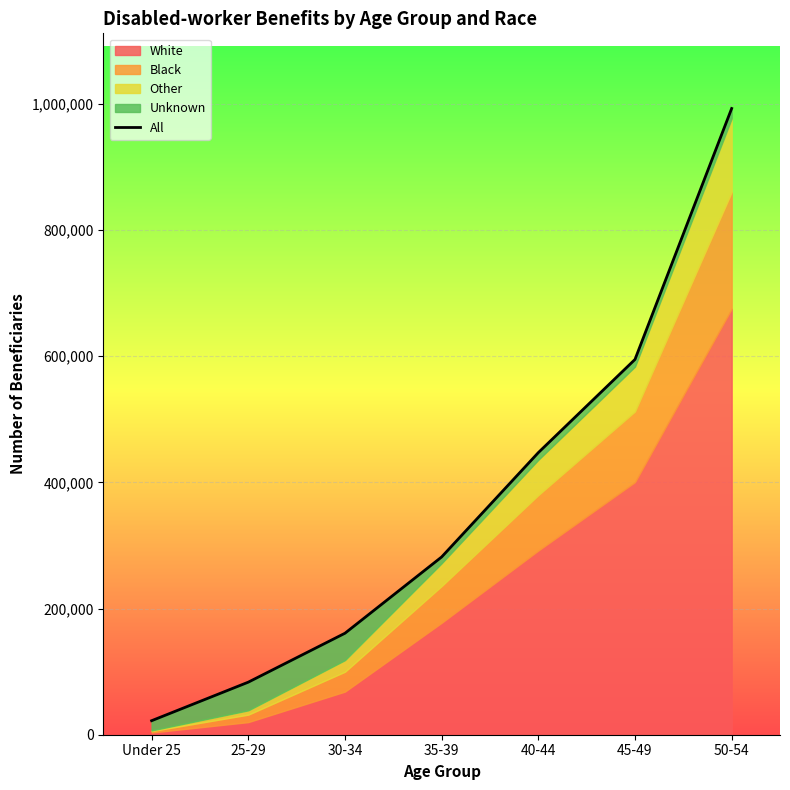

Where does the data first go above 281837?

40-44